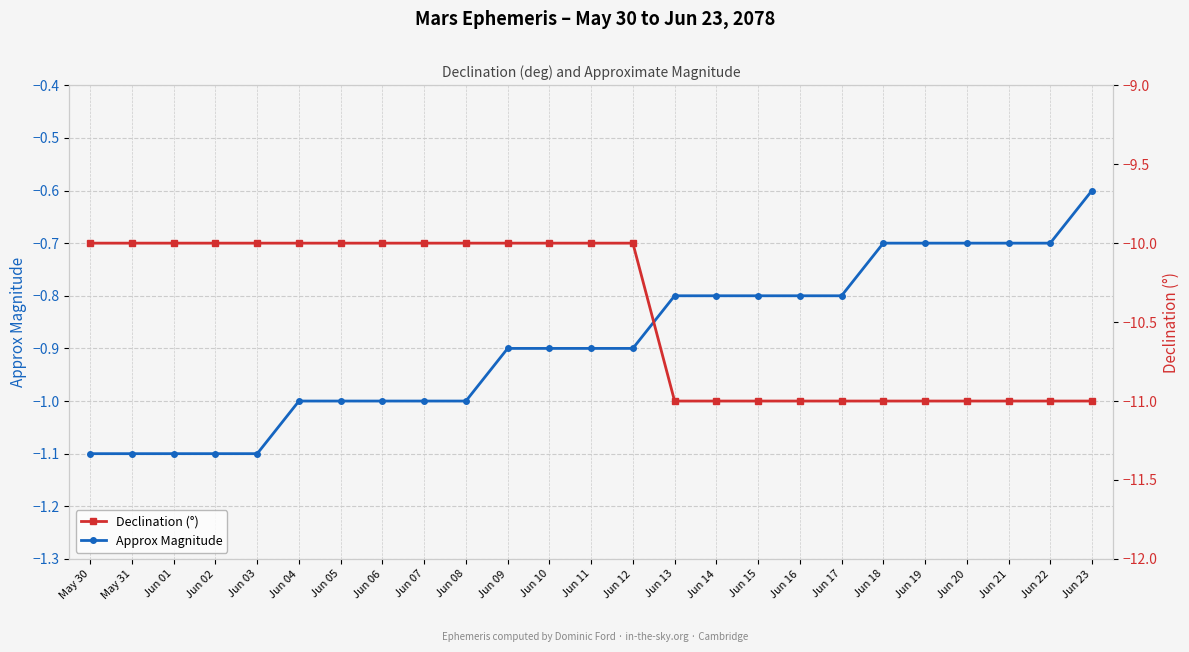

Count the Declination (°) values in the range -11 to -10.

25